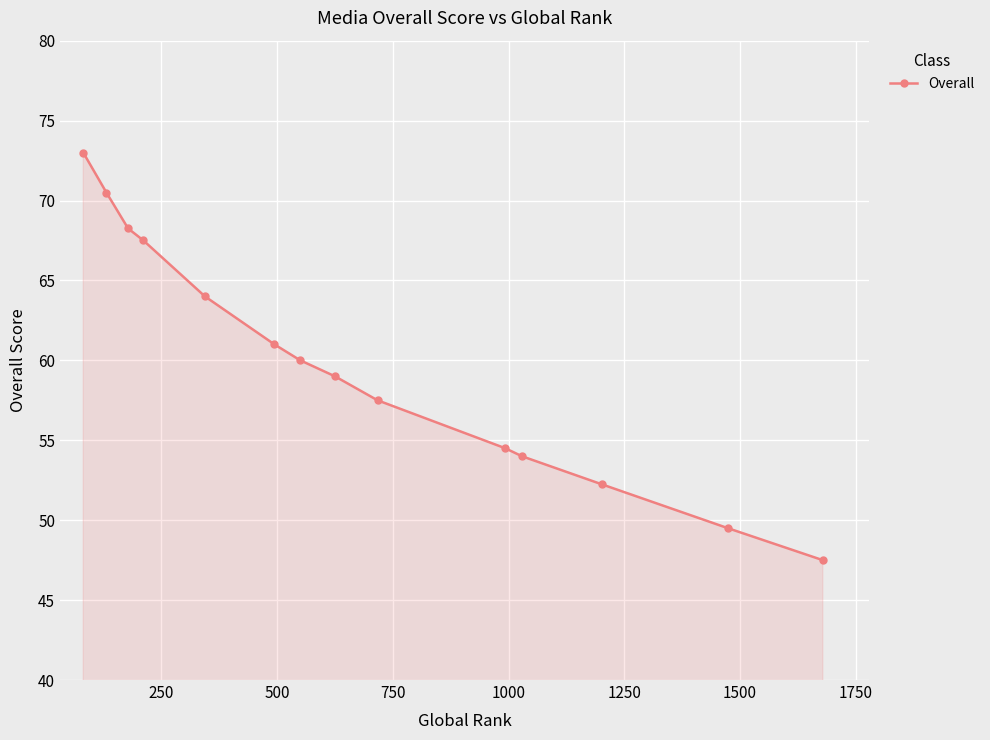

How many lines are shown in the chart?

1